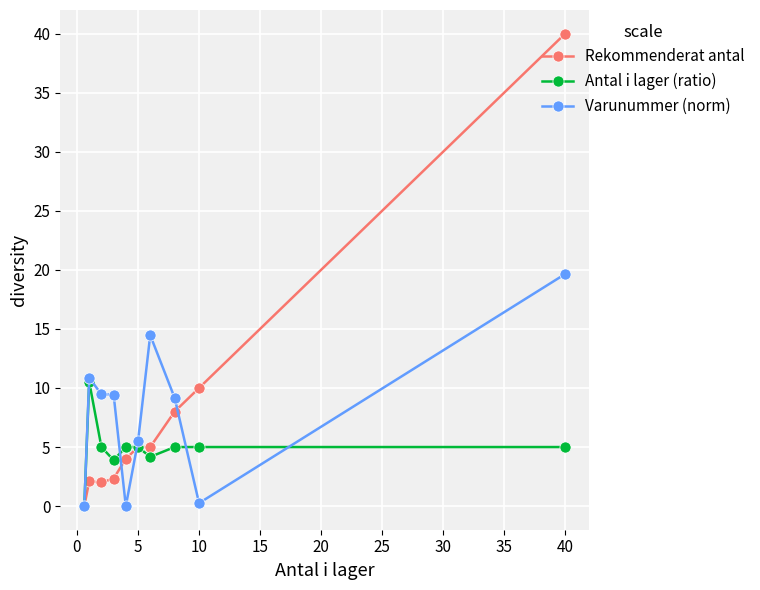

What is the value of the Varunummer (norm) point at the 8th from the left?

9.2